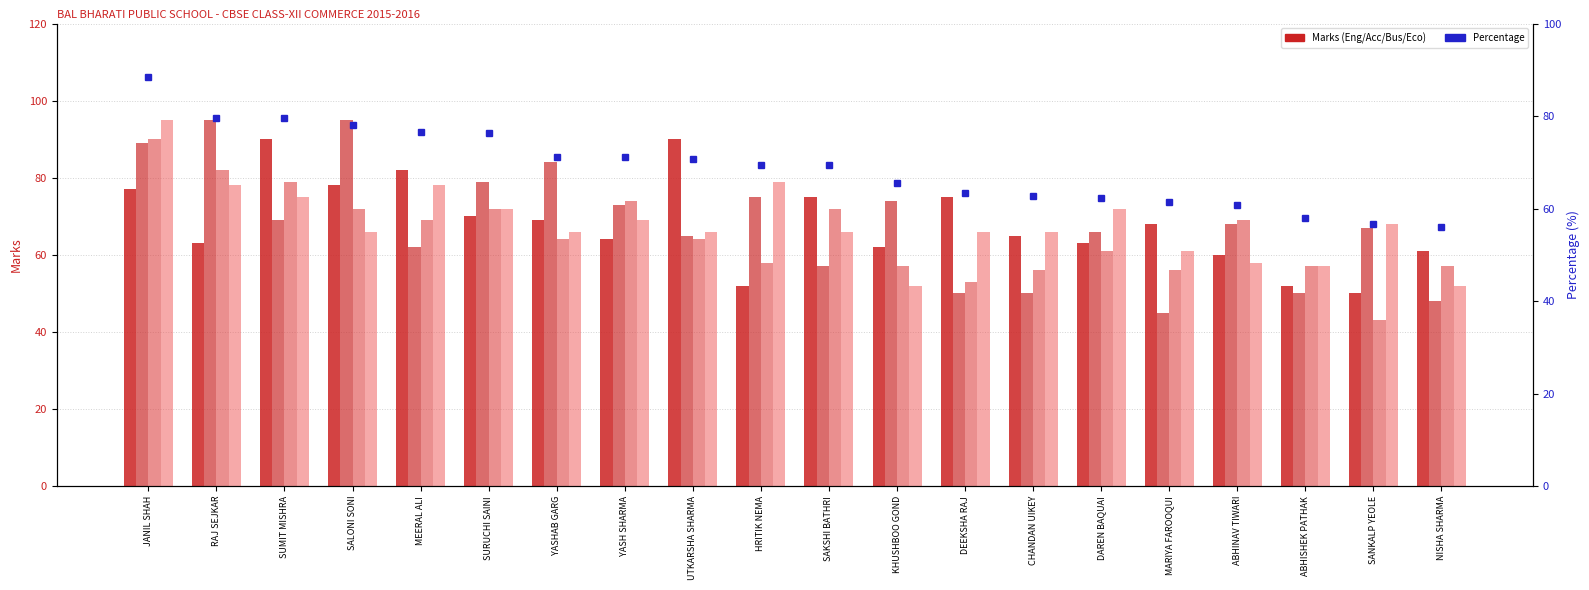

At which category is the sum across all series the highest?

JANIL SHAH